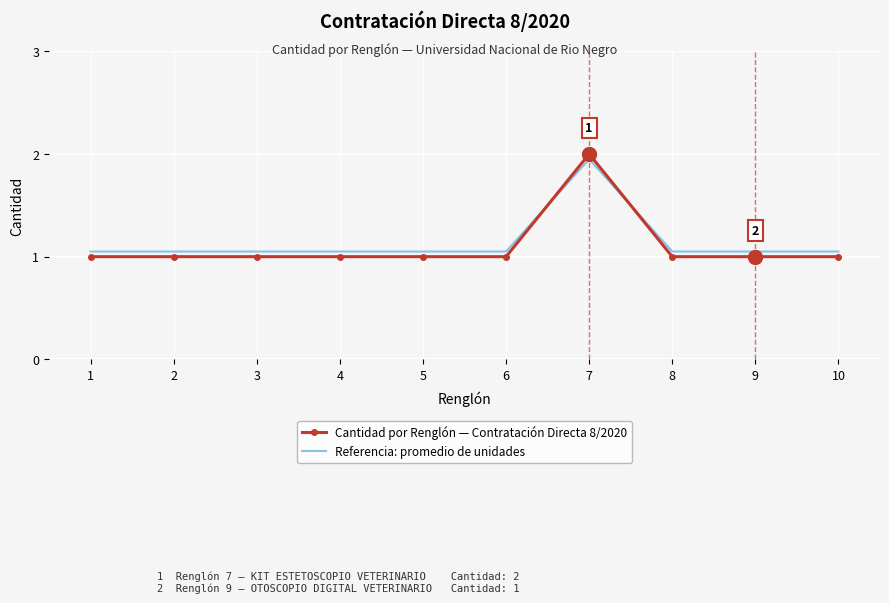

Rank the series by their average value, from lowest to highest.

Cantidad por Renglón — Contratación Directa 8/2020, Referencia: promedio de unidades